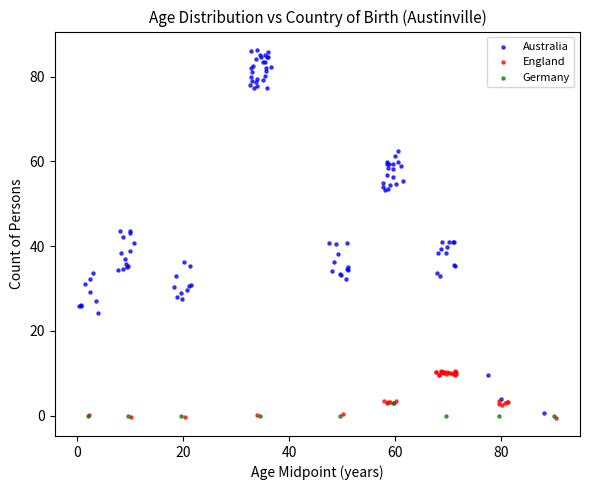

Which series has the largest Y range (max minus min)?

Australia